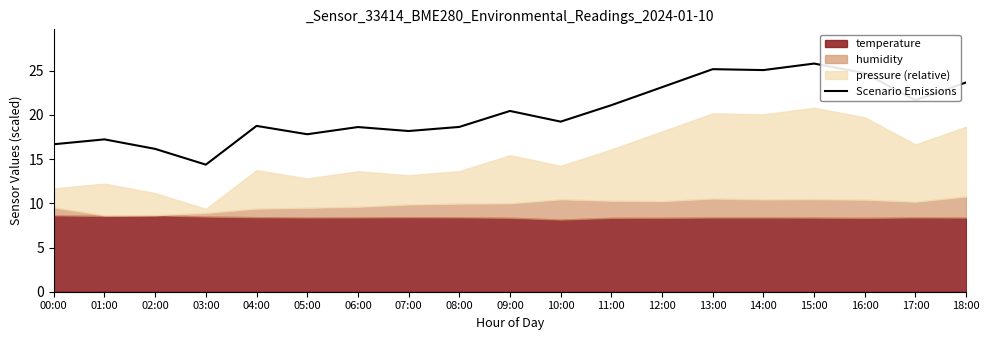

True or false: the data shows 25.9 at 07:00.

False